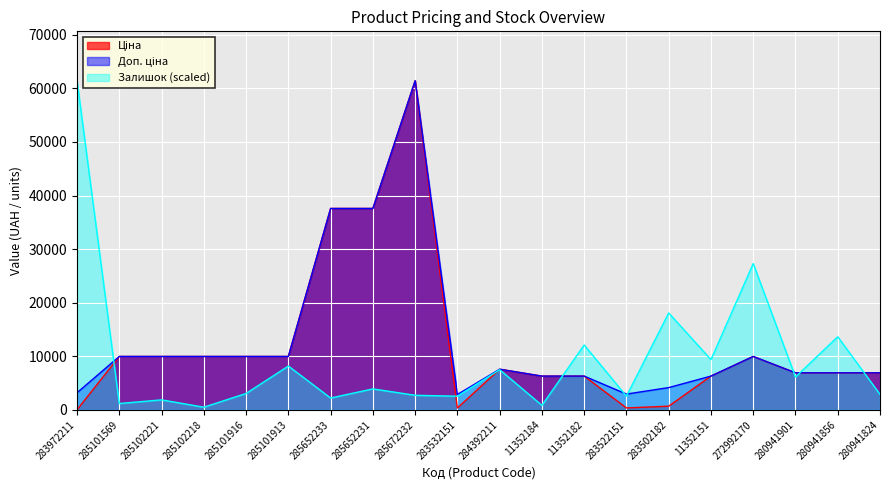

The value of Доп. ціна at 283522151 is 613.5. True or false?

False